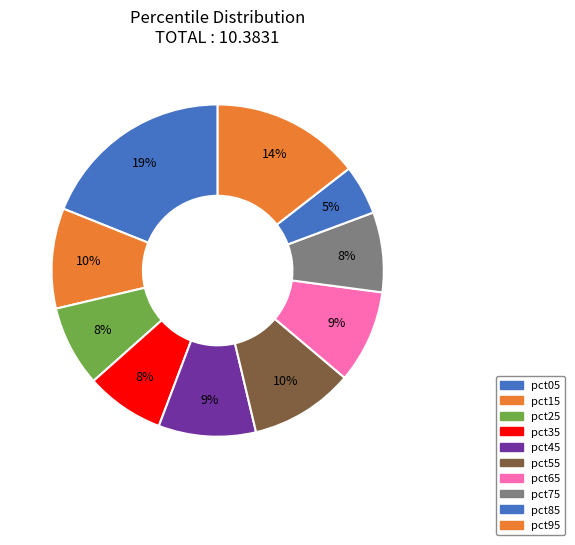

To the nearest percent, what is the combined percentage of pct75 and pct35?

15%